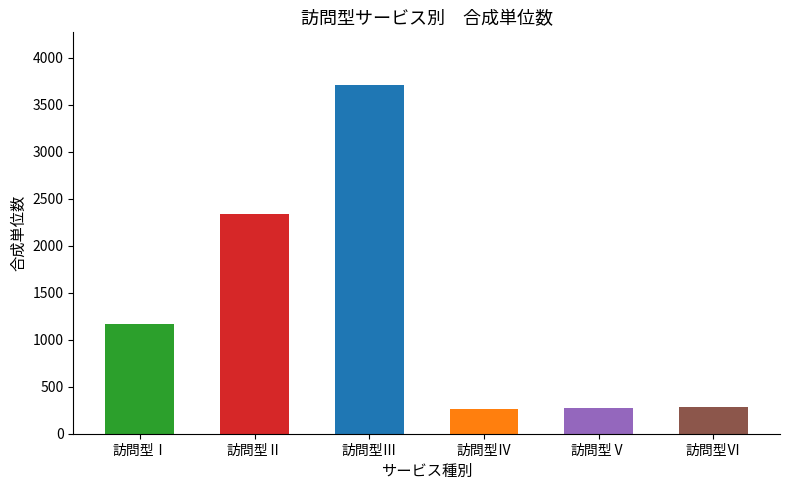

What is the difference between the maximum and minimum values?

3448